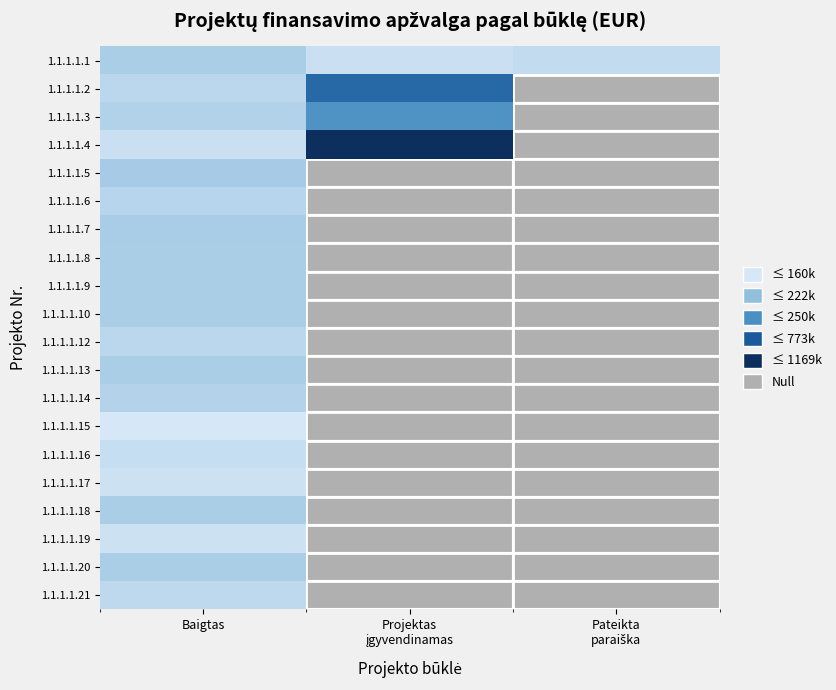

The value of 1.1.1.1.20 at Baigtas is 109198.7. True or false?

False